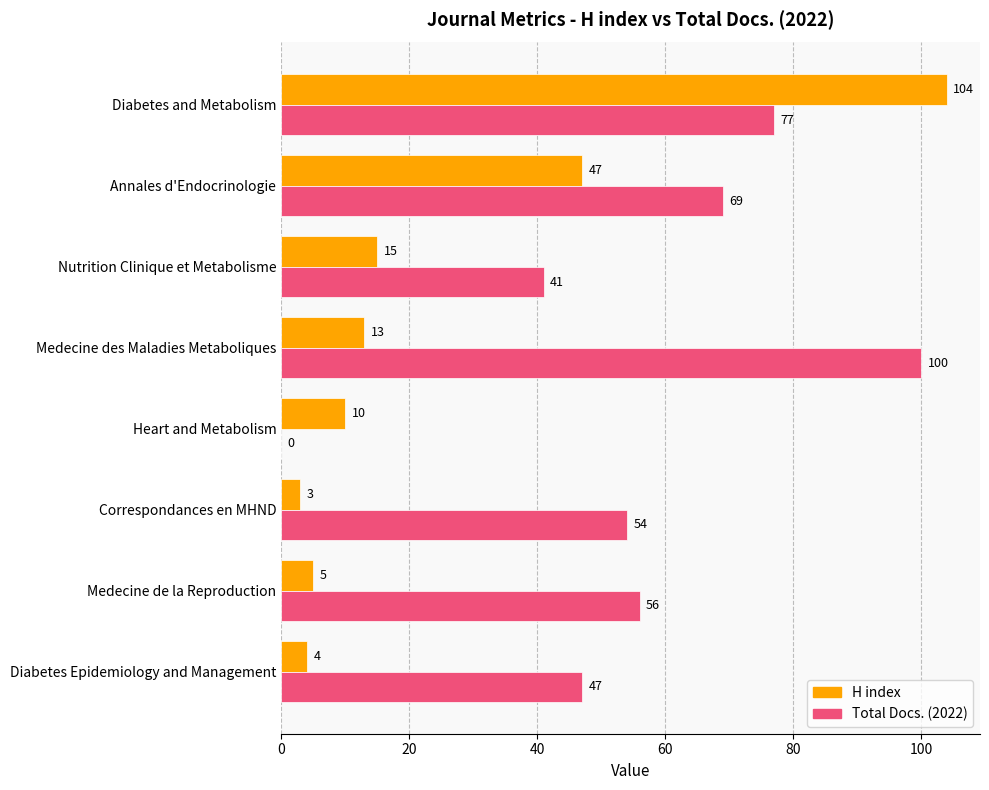

Is it true that Total Docs. (2022) equals 100 at Medecine des Maladies Metaboliques?

True